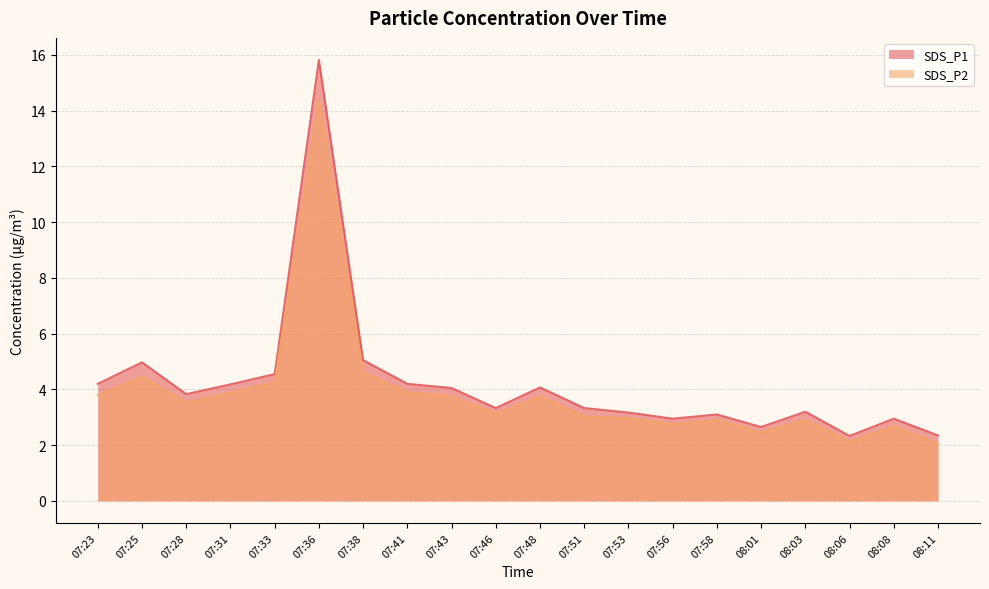

True or false: SDS_P1 and SDS_P2 intersect in this chart.

False